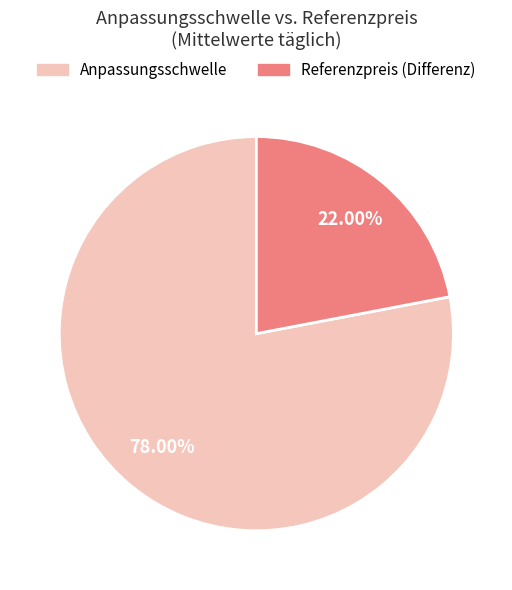

Is the sum of Referenzpreis (Differenz) and Anpassungsschwelle greater than half?

Yes